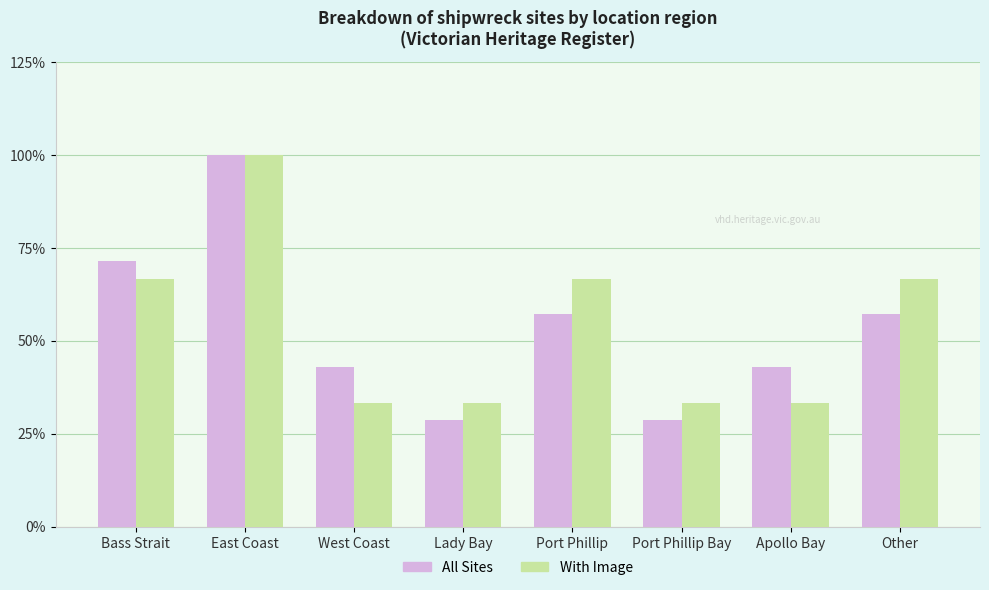

At which category does the chart reach its peak across all series?

East Coast